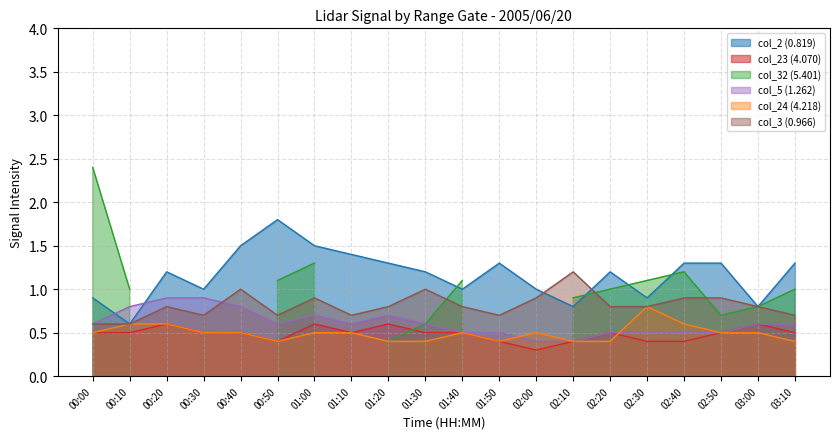

True or false: col_23 (4.070) and col_2 (0.819) intersect in this chart.

False